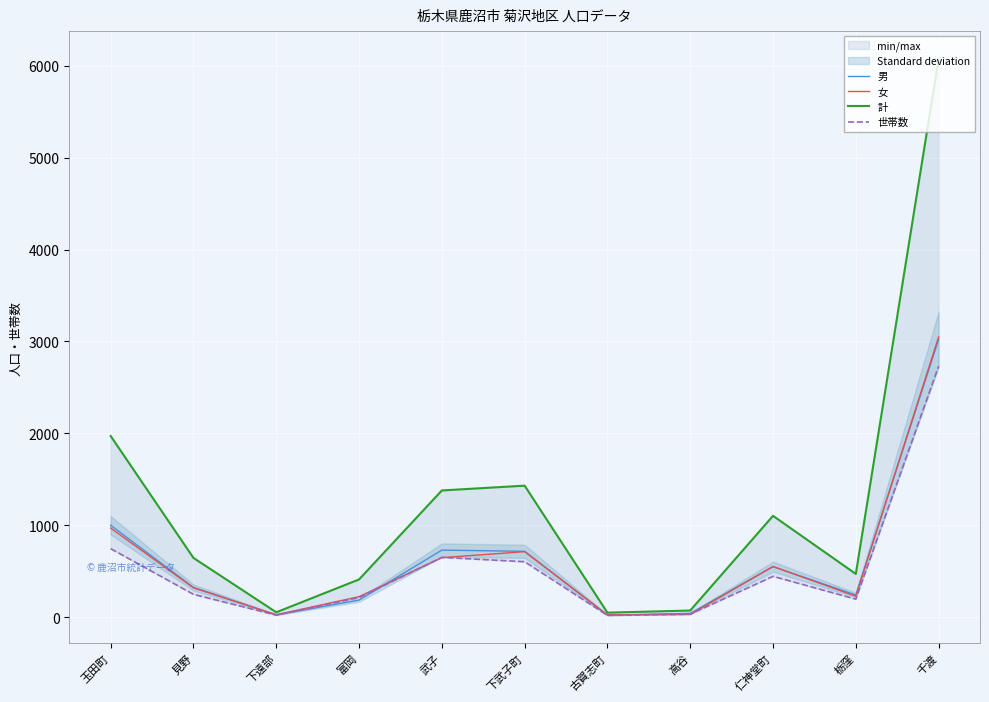

List the labels in order of 女 value, smallest first.

古賀志町, 下遠部, 高谷, 富岡, 栃窪, 見野, 仁神堂町, 武子, 下武子町, 玉田町, 千渡